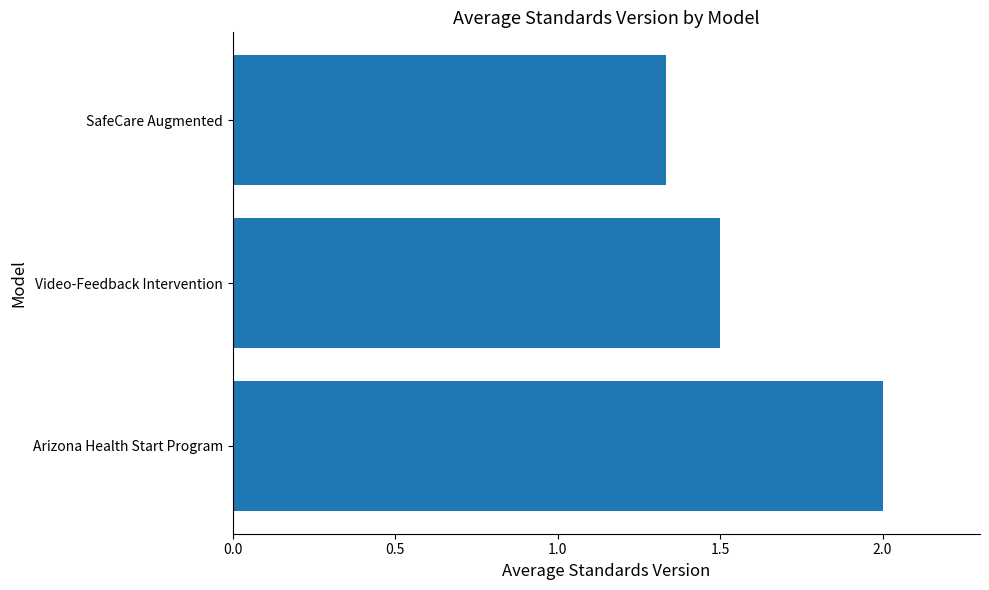

Where is the data nearest to the value 1?

SafeCare Augmented